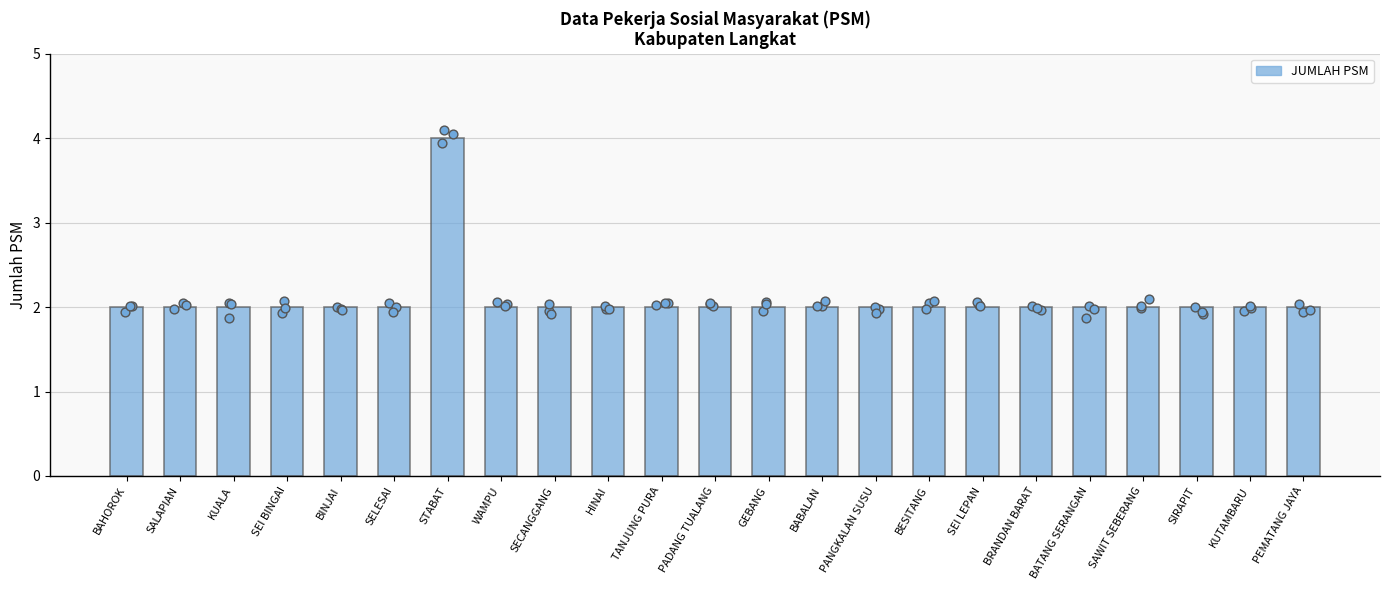

Which has a higher value, SAWIT SEBERANG or BRANDAN BARAT?

SAWIT SEBERANG